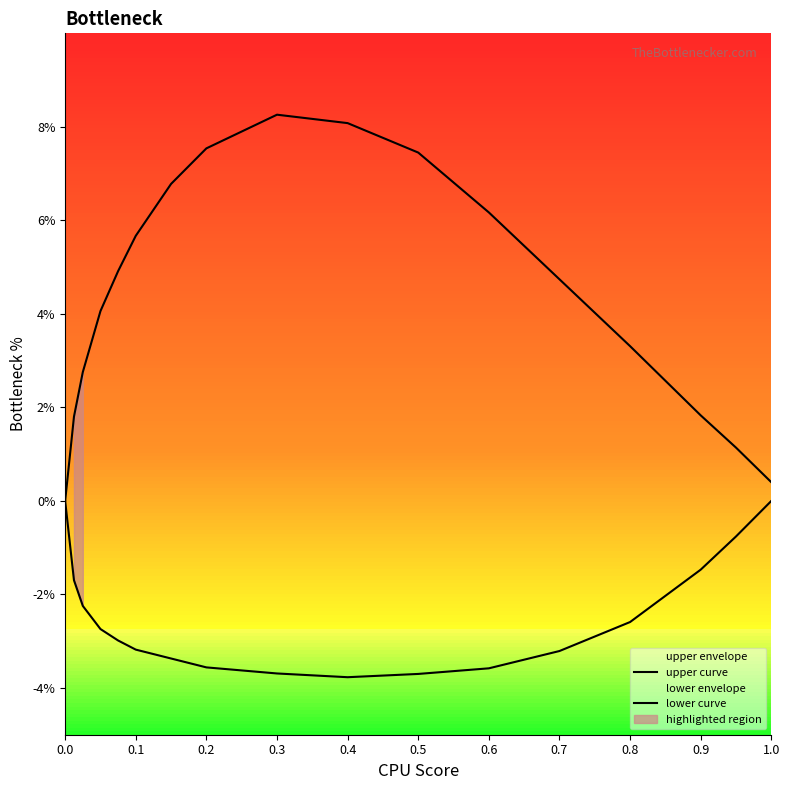

In lower curve, how many points are lower than both neighbors (excluding endpoints)?

1